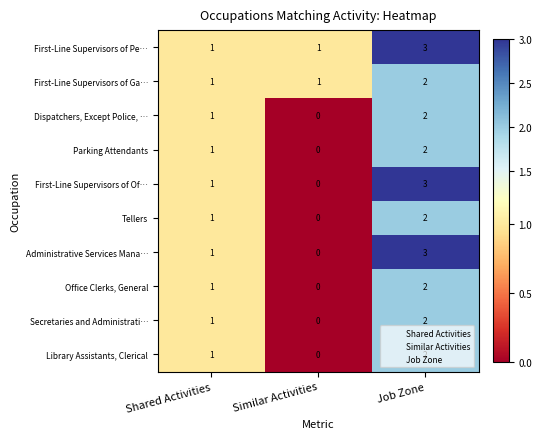

Where is Tellers nearest to the value 1?

Shared Activities